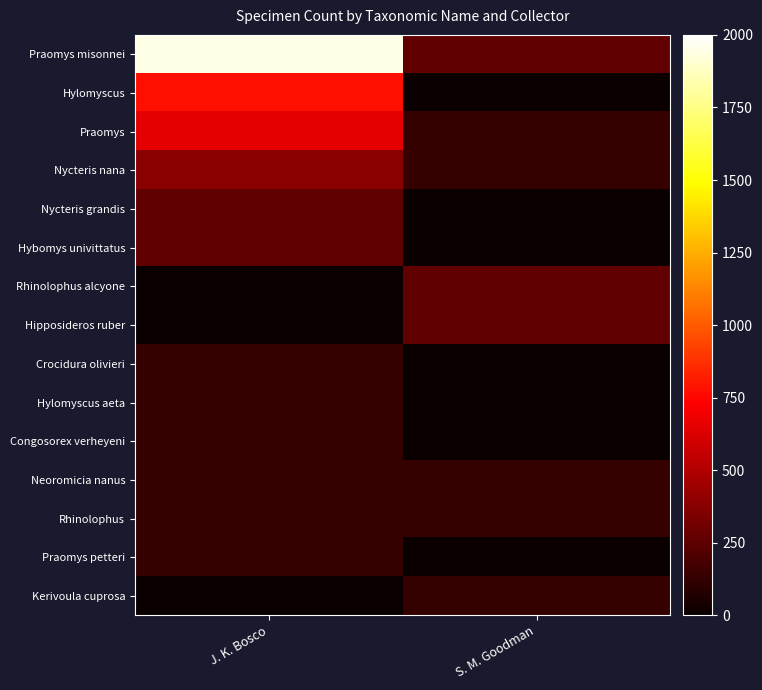

Which series has the widest spread of values?

Praomys misonnei